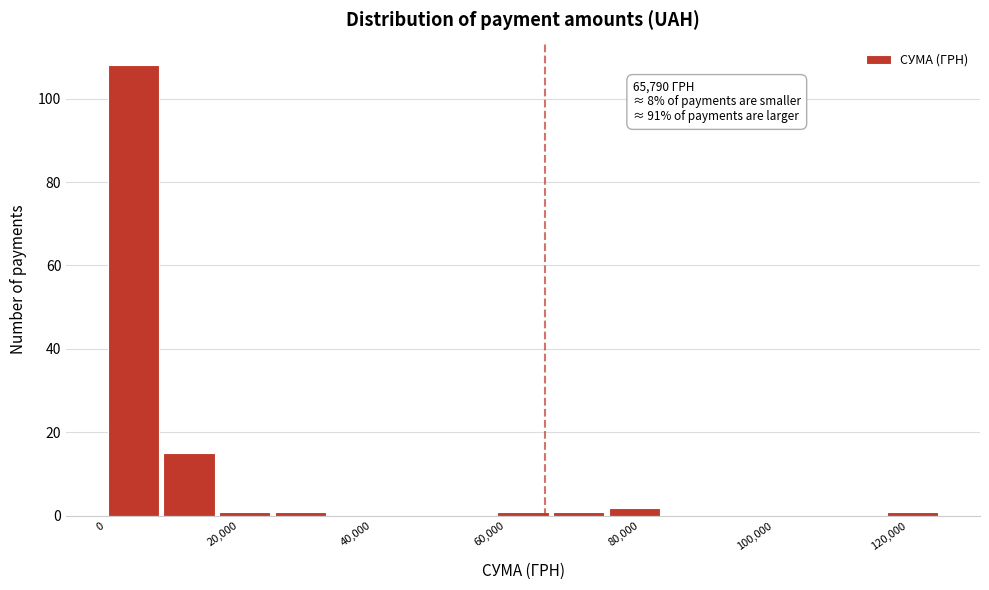

Over which range of the x-axis is the bar tallest?

0 to 8000